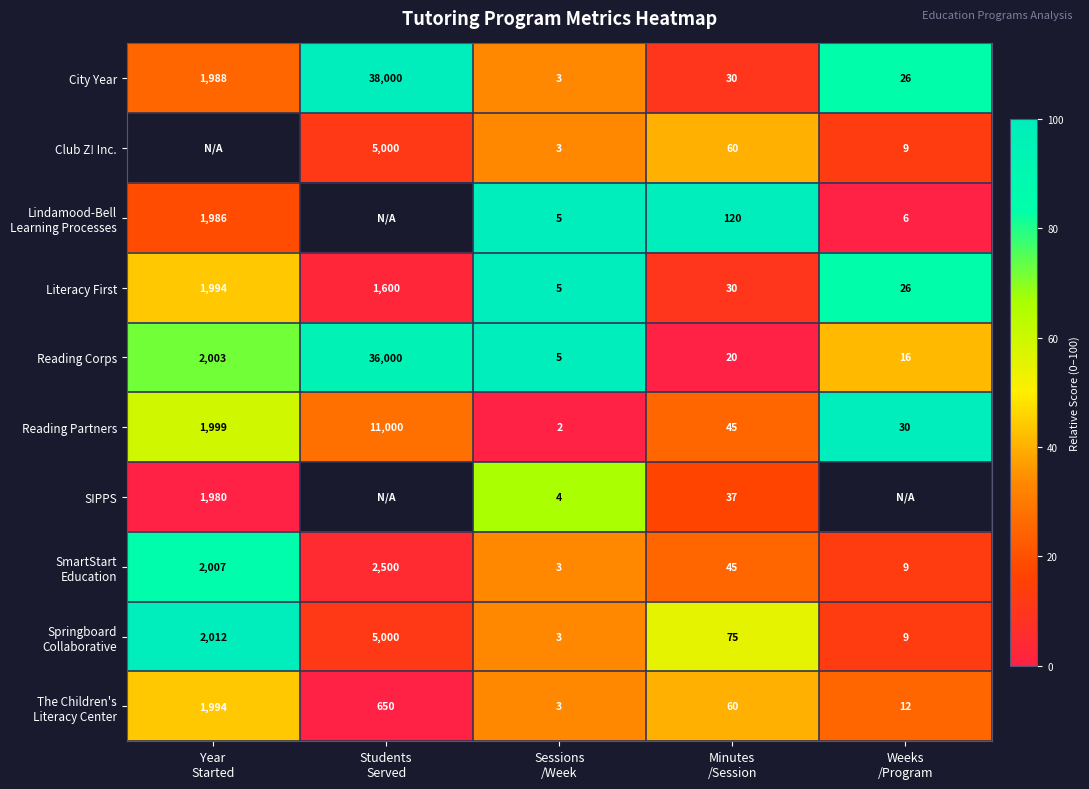

What is the difference between the second highest and second lowest values in the Literacy First series?

1574